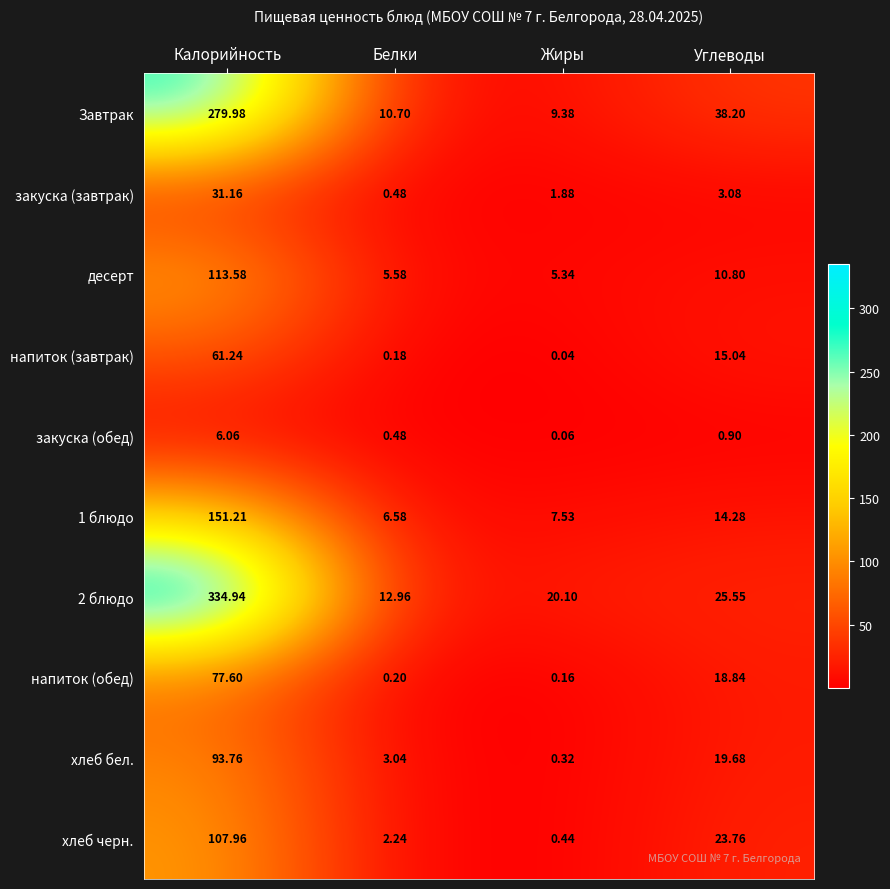

How many distinct data groups are displayed?

10